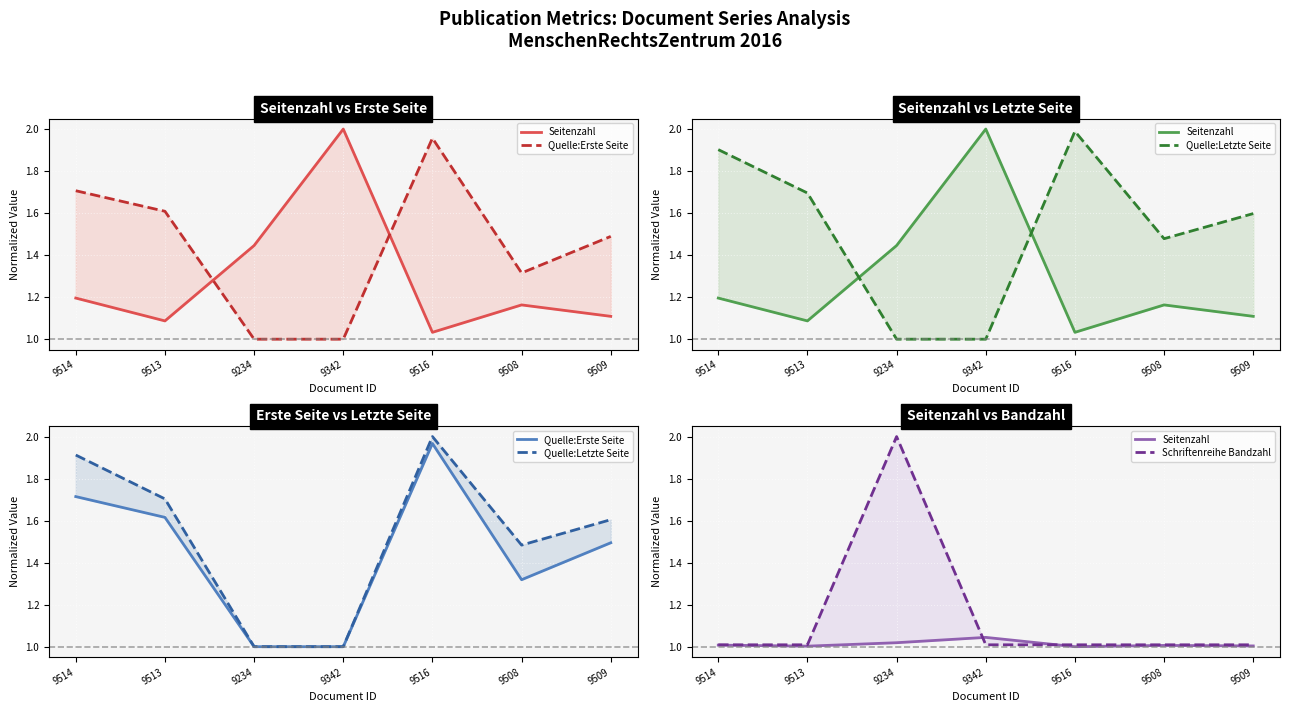

Which series has the largest range (max minus min)?

Quelle:Letzte Seite